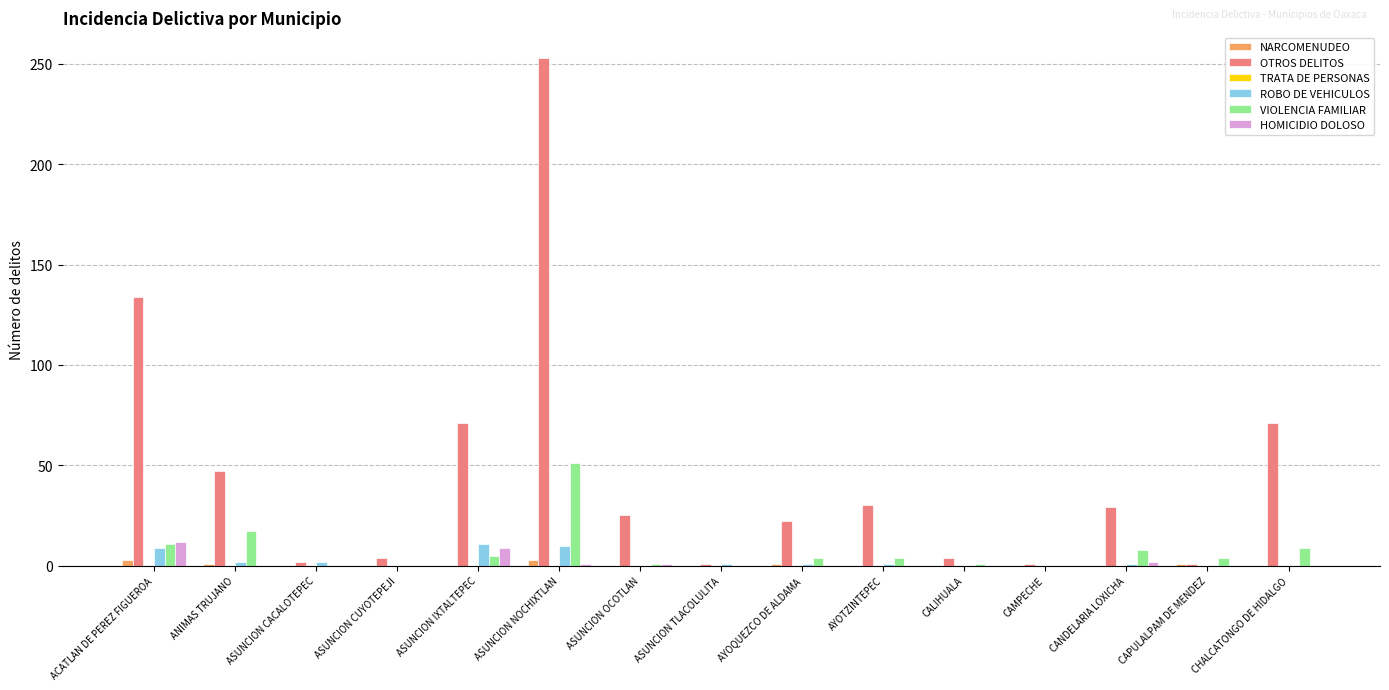

Are the bars grouped side by side (vs. stacked)?

Yes